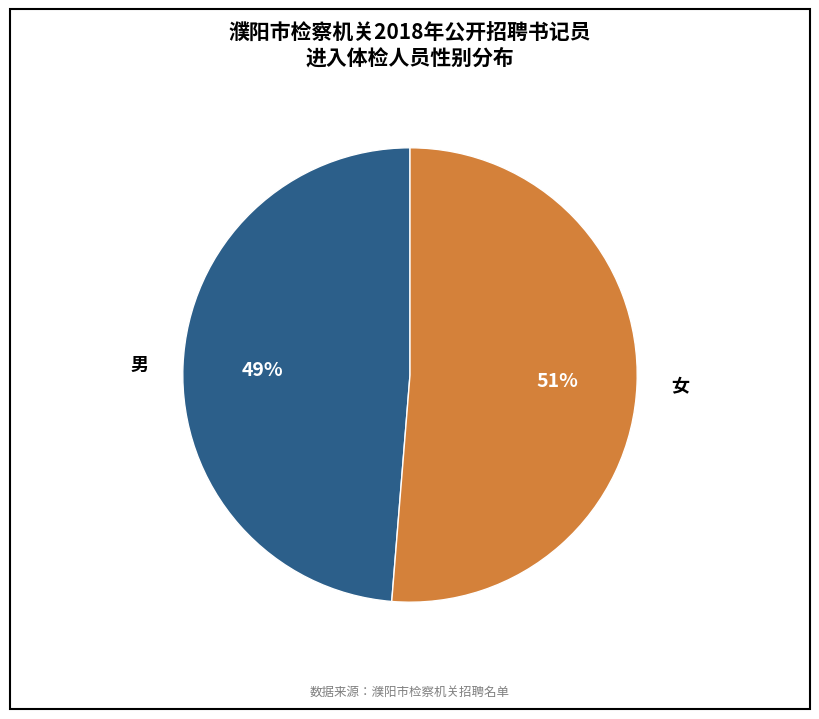

To the nearest percent, what is the average slice percentage?

50%